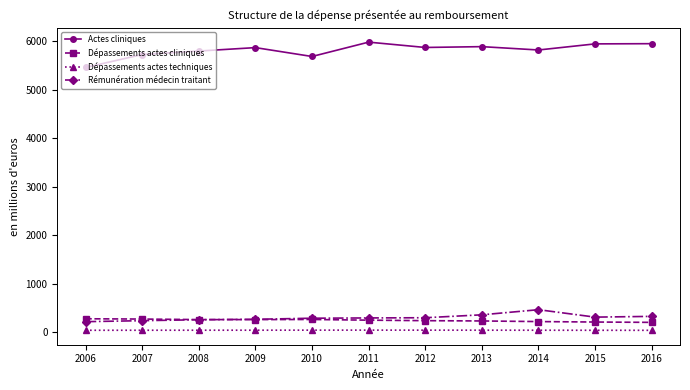

What is the maximum value shown in the chart?

5976.4